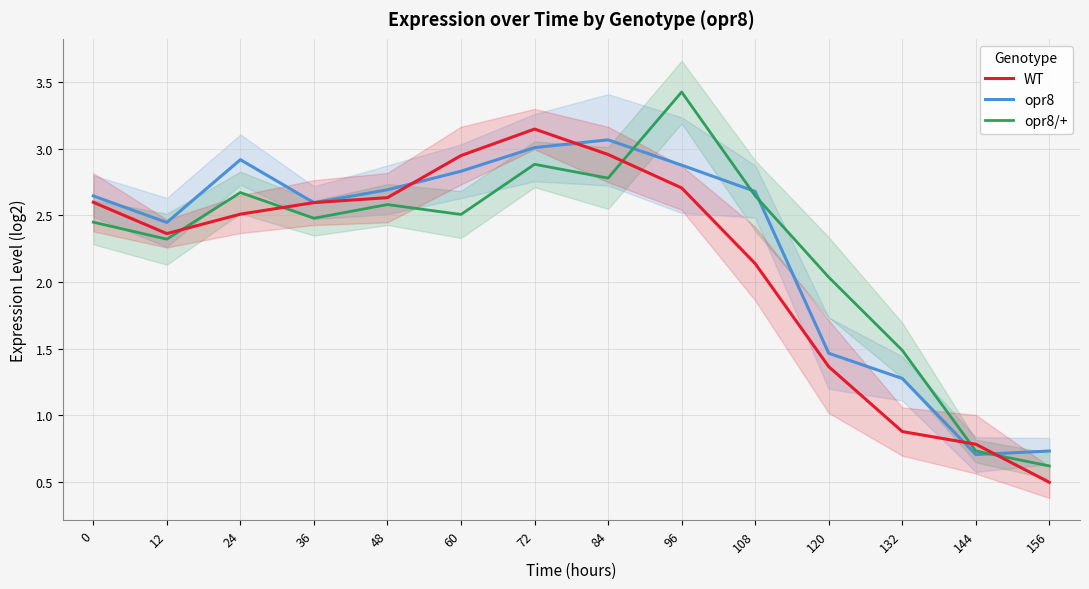

What is the difference between the maximum and minimum values in the WT series?

2.6